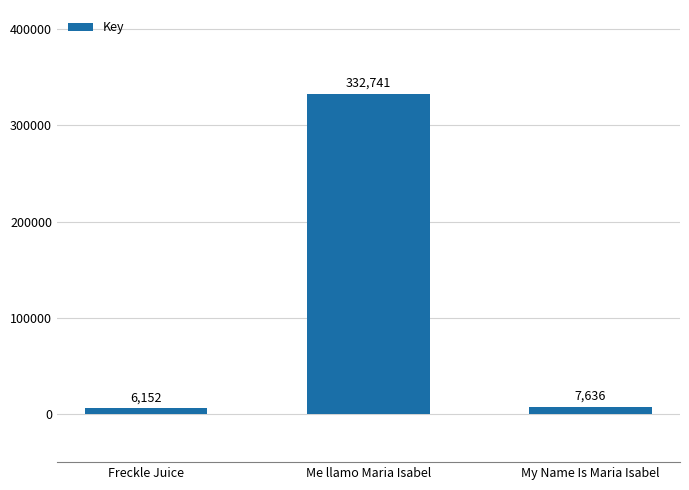

What is the value of the 3rd bar from the left?

7636